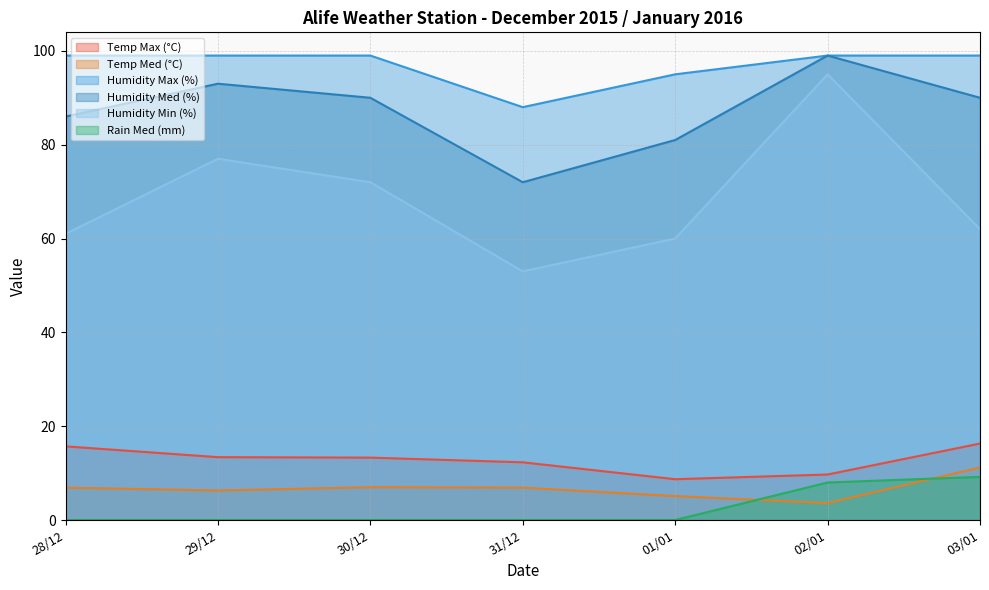

At how many categories does at least one series exceed 50?

7